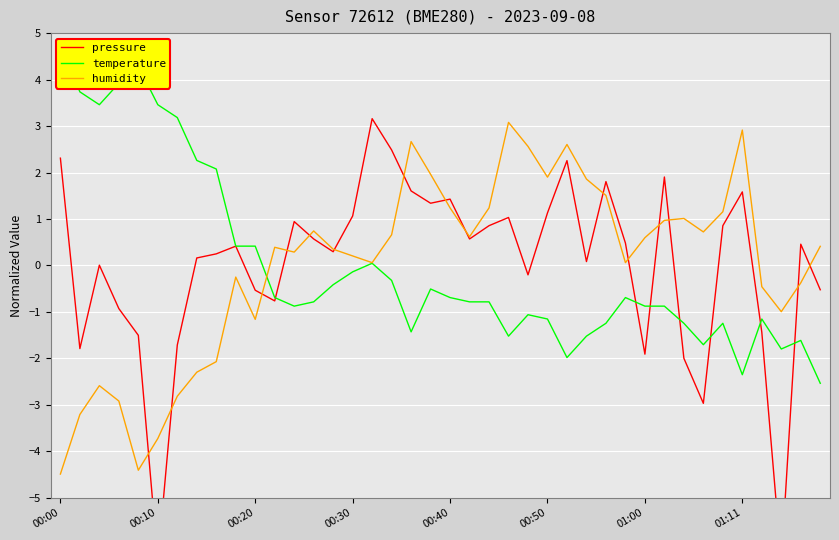

What is the difference between the humidity values at 19 and 23?

1.1